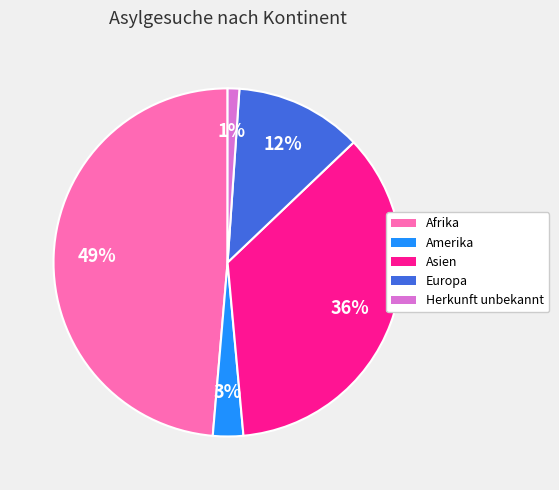

To the nearest percent, what portion does Asien represent?

36%